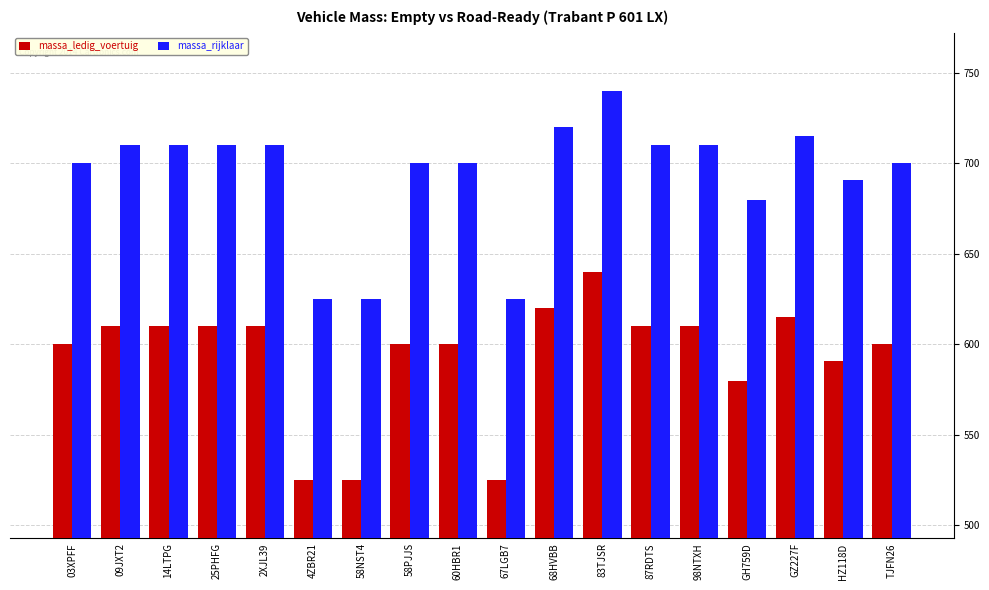

What is the spread (max minus min) of values at 14LTPG?

100